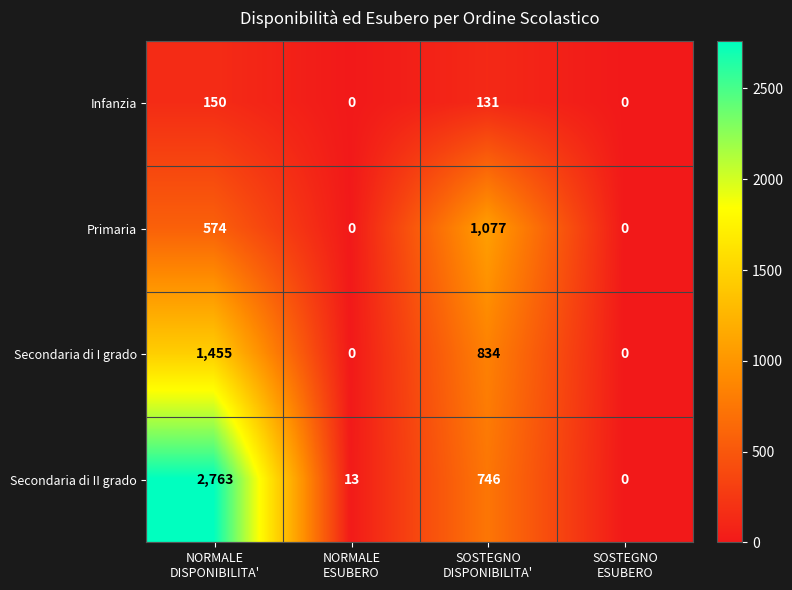

List the series in order of their overall mean, highest first.

Secondaria di II grado, Secondaria di I grado, Primaria, Infanzia